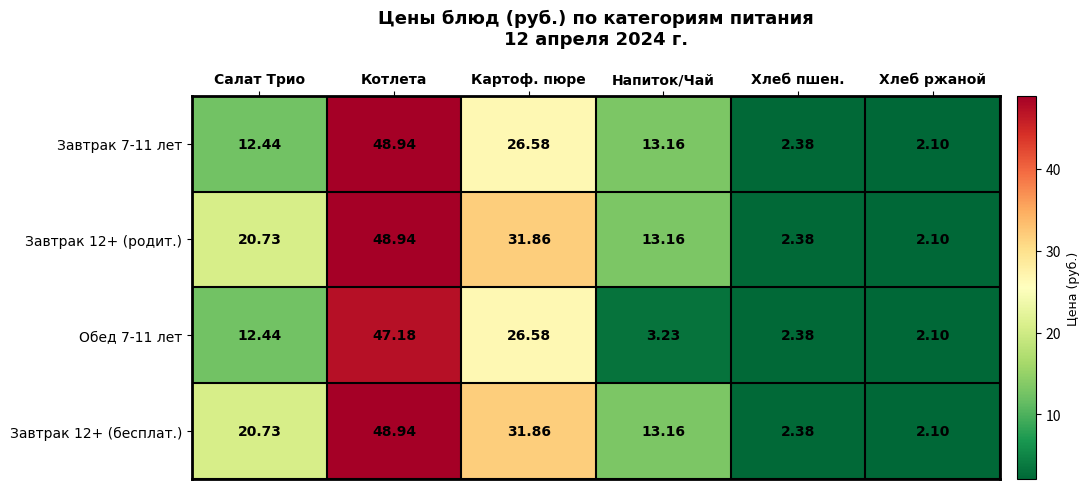

At how many categories does at least one series exceed 7?

4